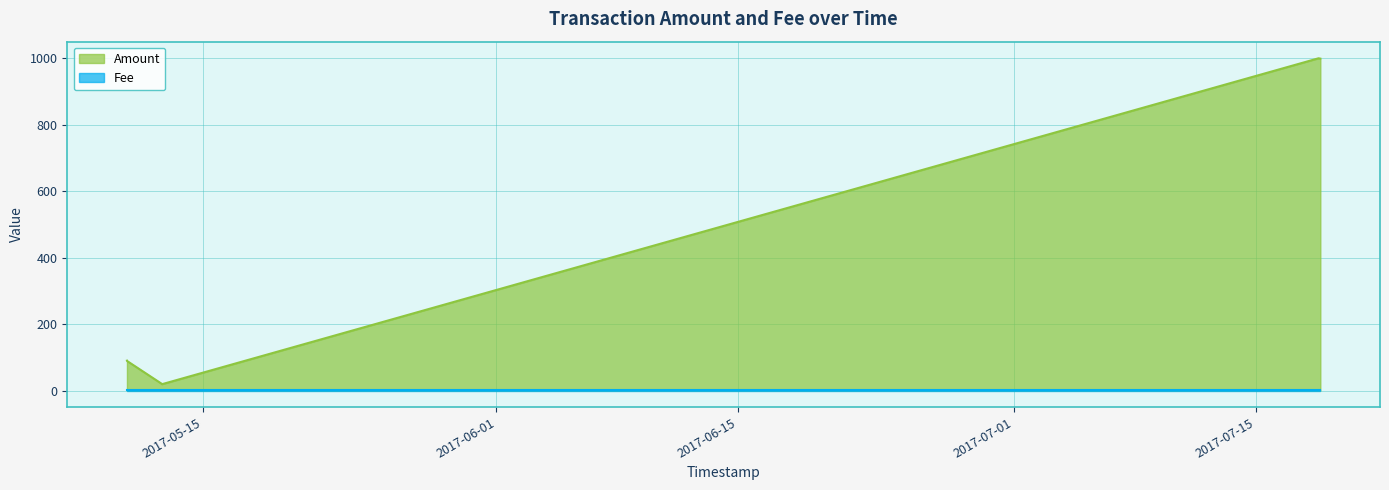

What is the label of the 4th point from the right?

2017-05-12 14:28:48